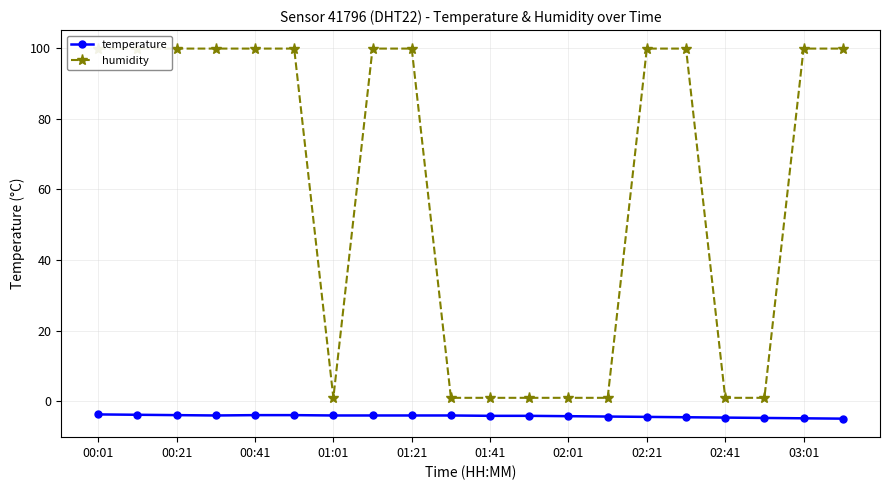

Is the value of humidity at 10 greater than the value of temperature at 19?

Yes